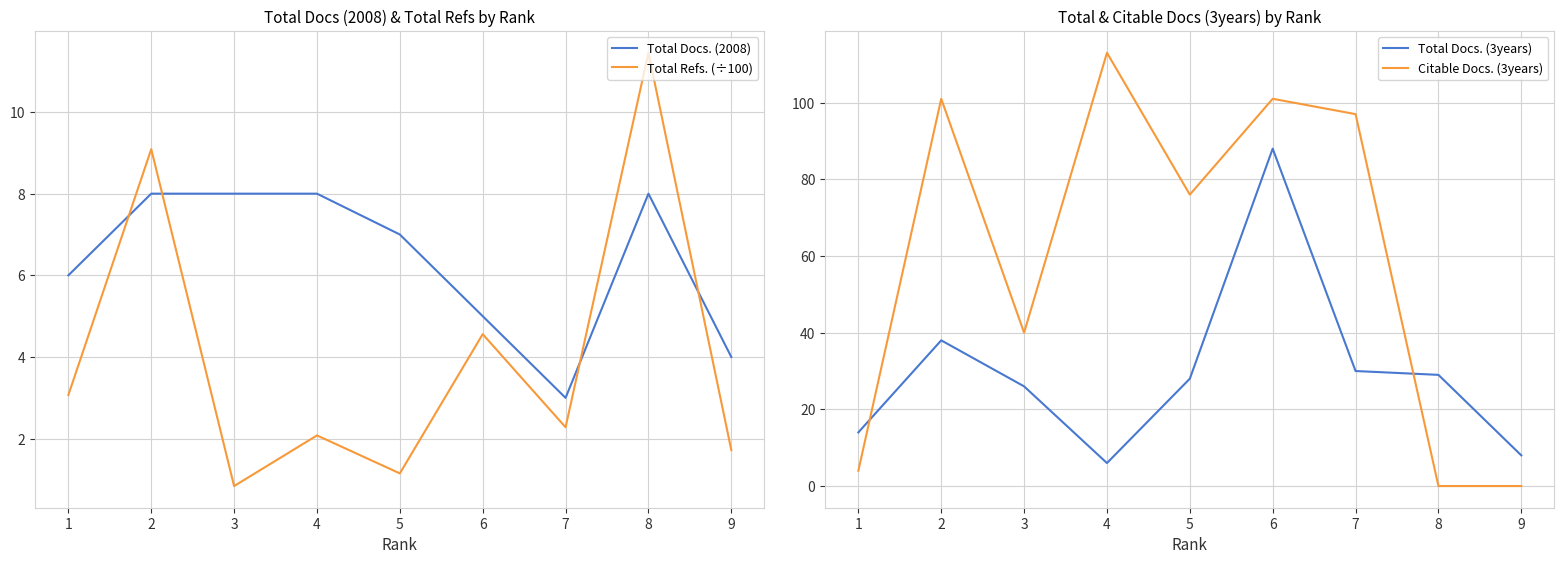

Where does the Total Docs. (2008) series first go above 7?

2